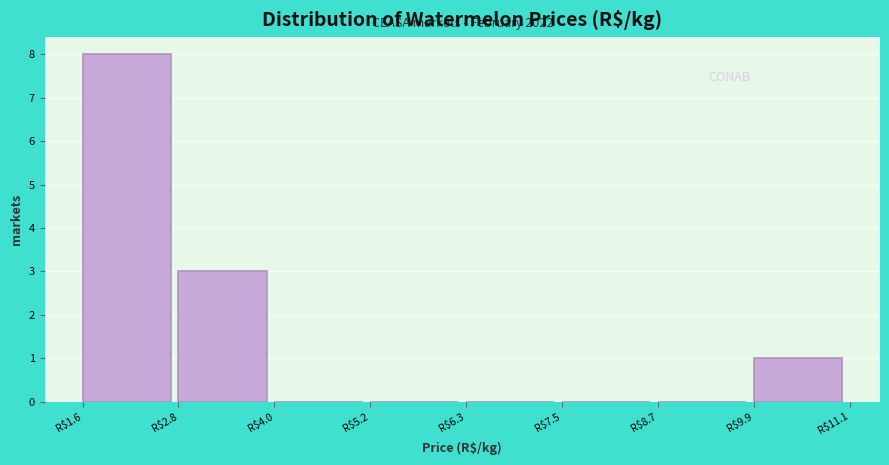

Over which range of the x-axis is the bar tallest?

1.6 to 2.8